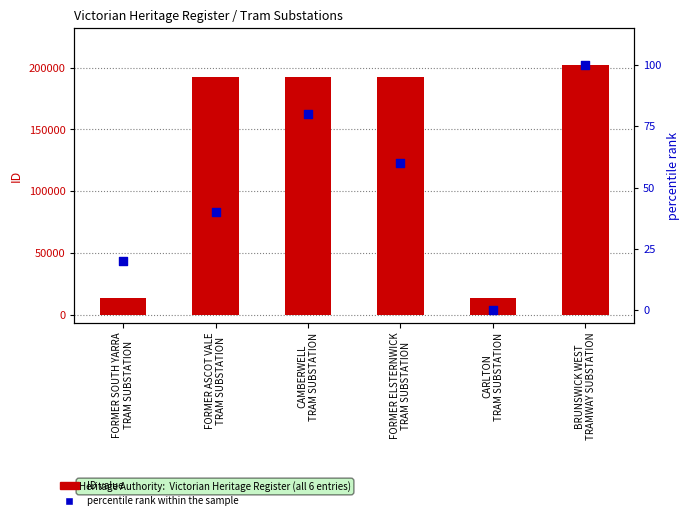

Which series has the largest total across all categories?

ID value